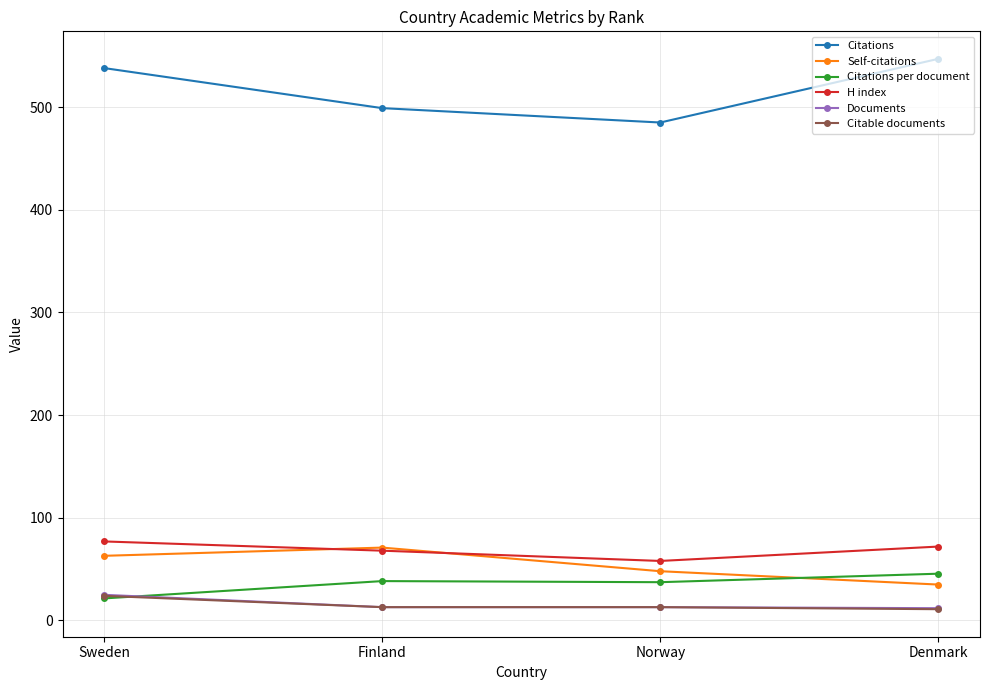

What is the maximum value for H index?

77.0